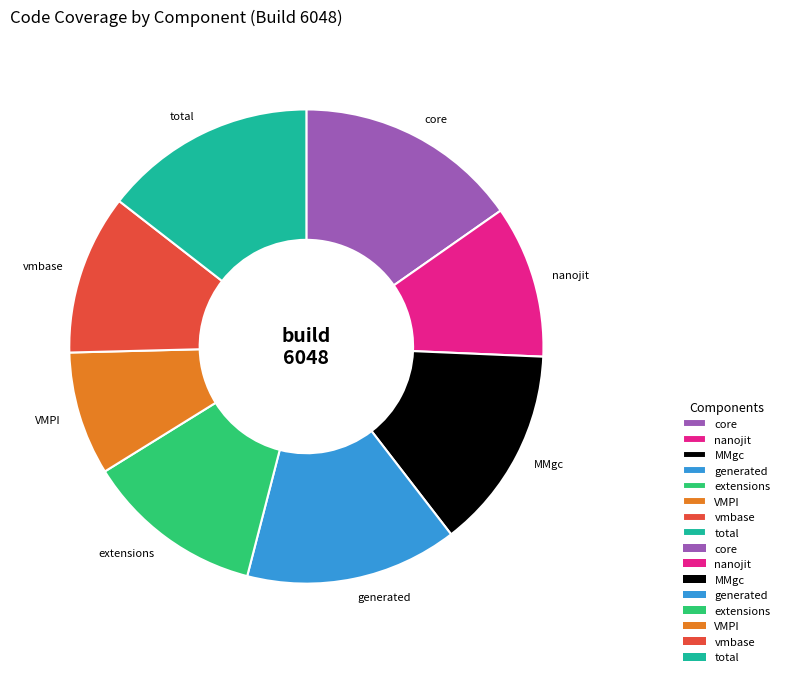

Which category has the biggest portion of the pie?

core